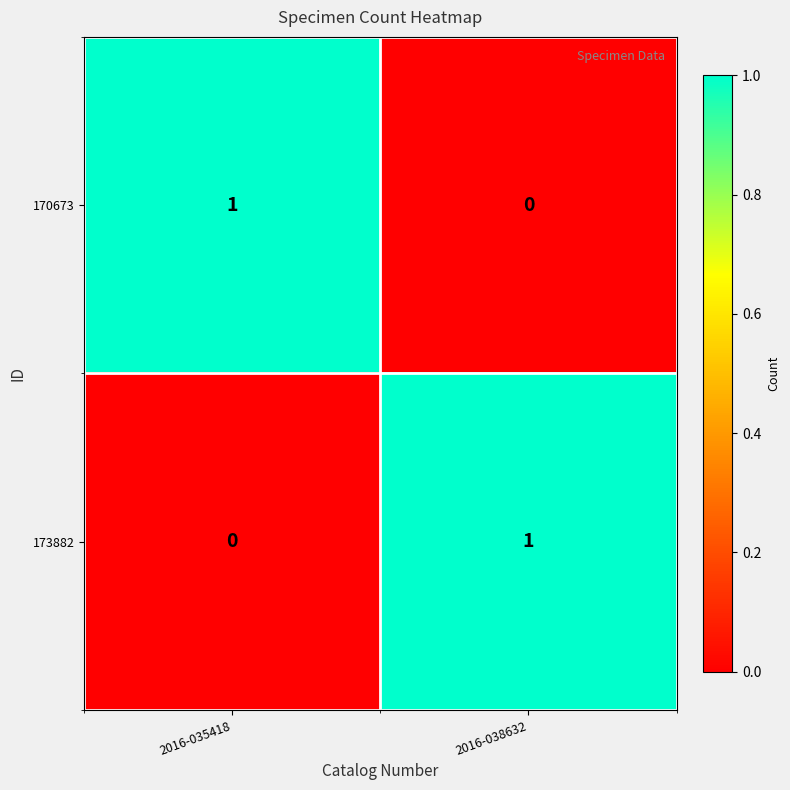

Rank the series at 2016-038632 from lowest to highest value.

170673, 173882